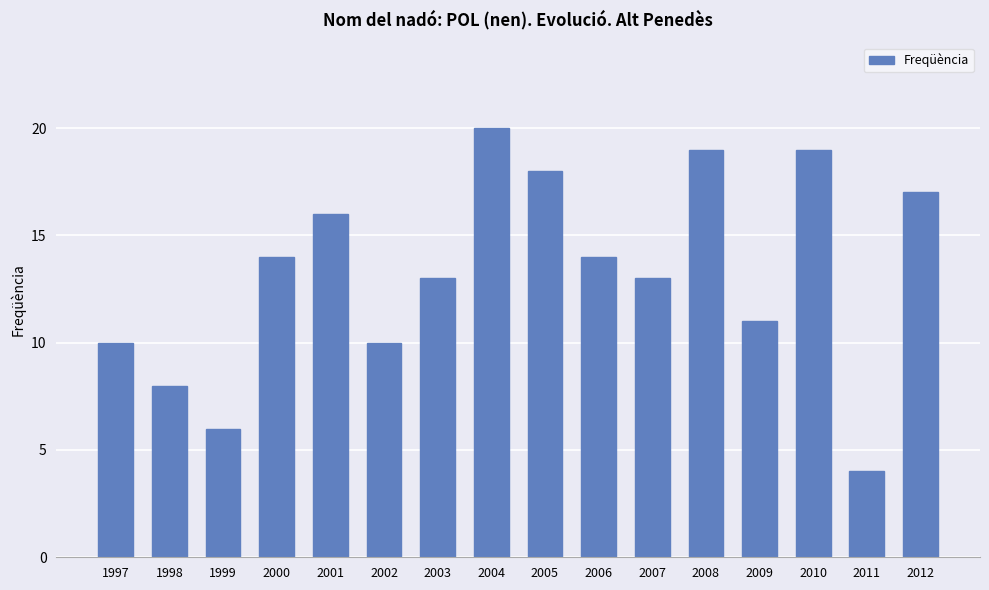

What is the sum of the values at 1999 and 2008?

25